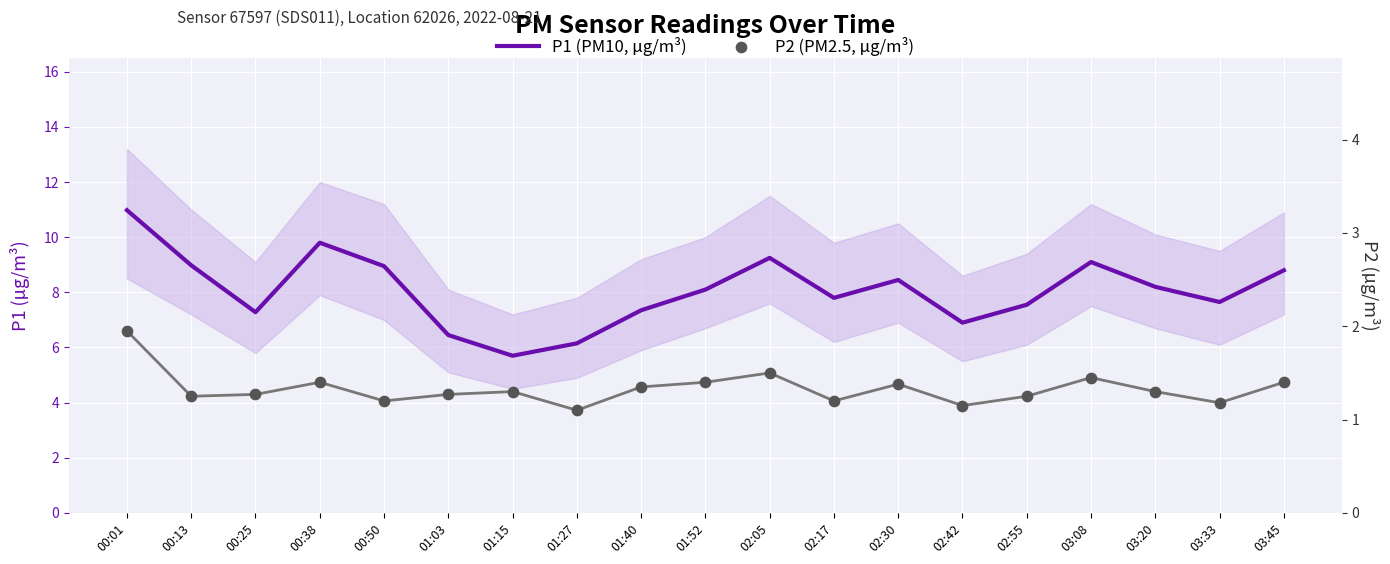

Which series has the largest total across all categories?

P1 (PM10, µg/m³)